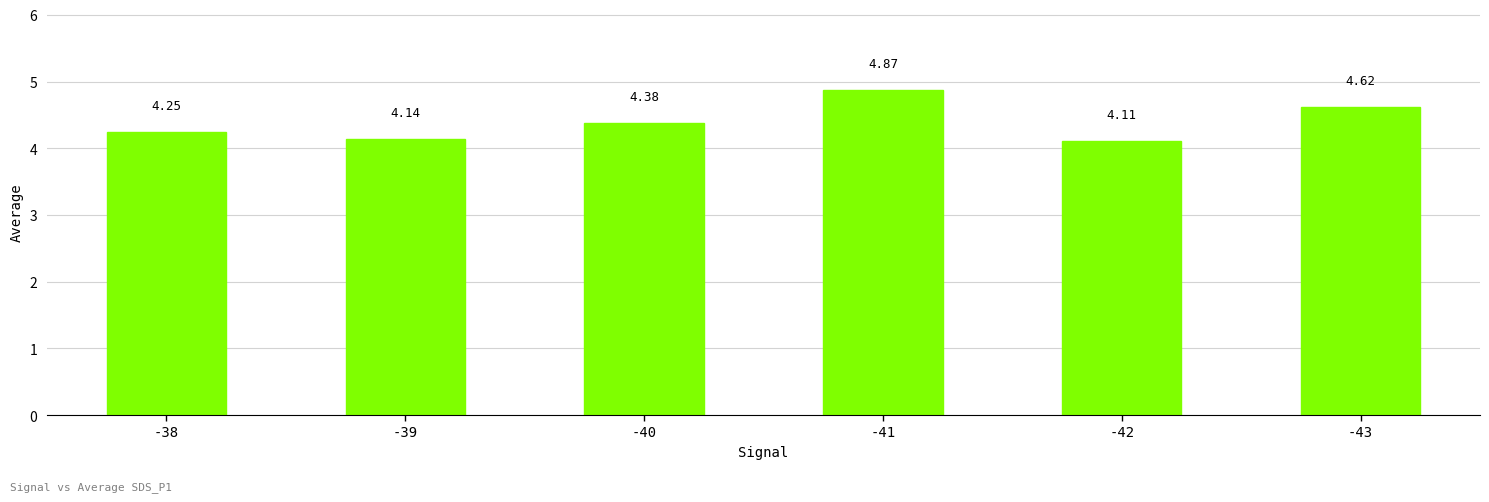

What is the sum of the values at -39 and -41?

9.0